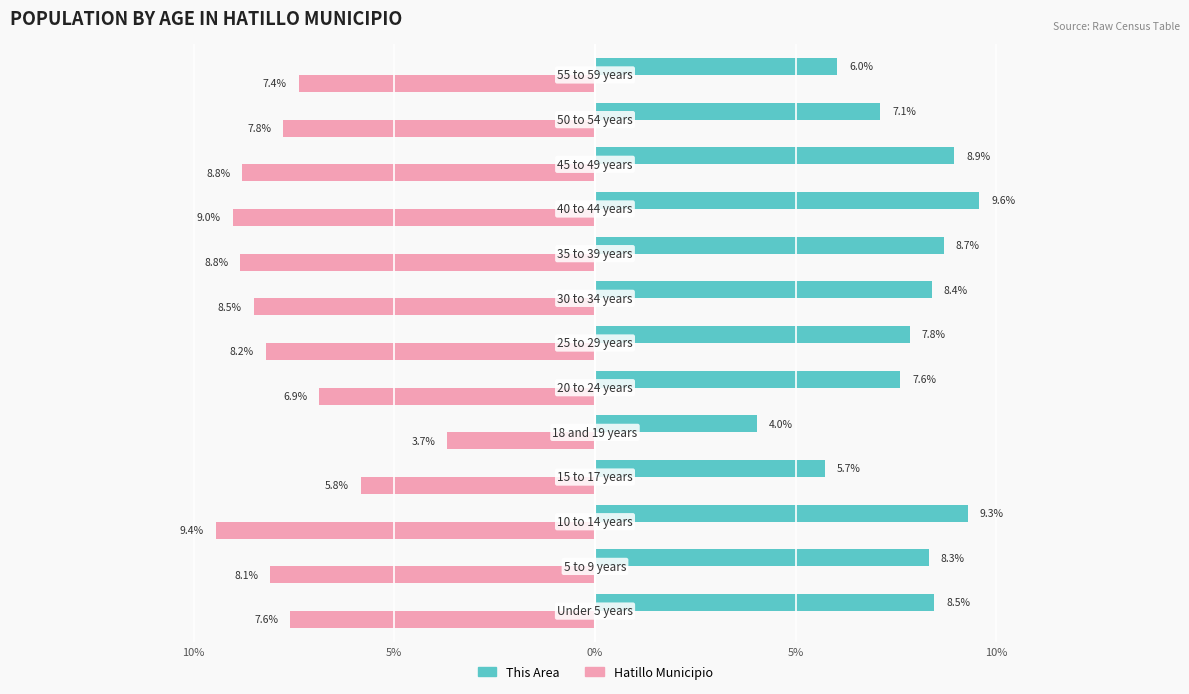

What is the maximum value for Hatillo Municipio?

-3.7